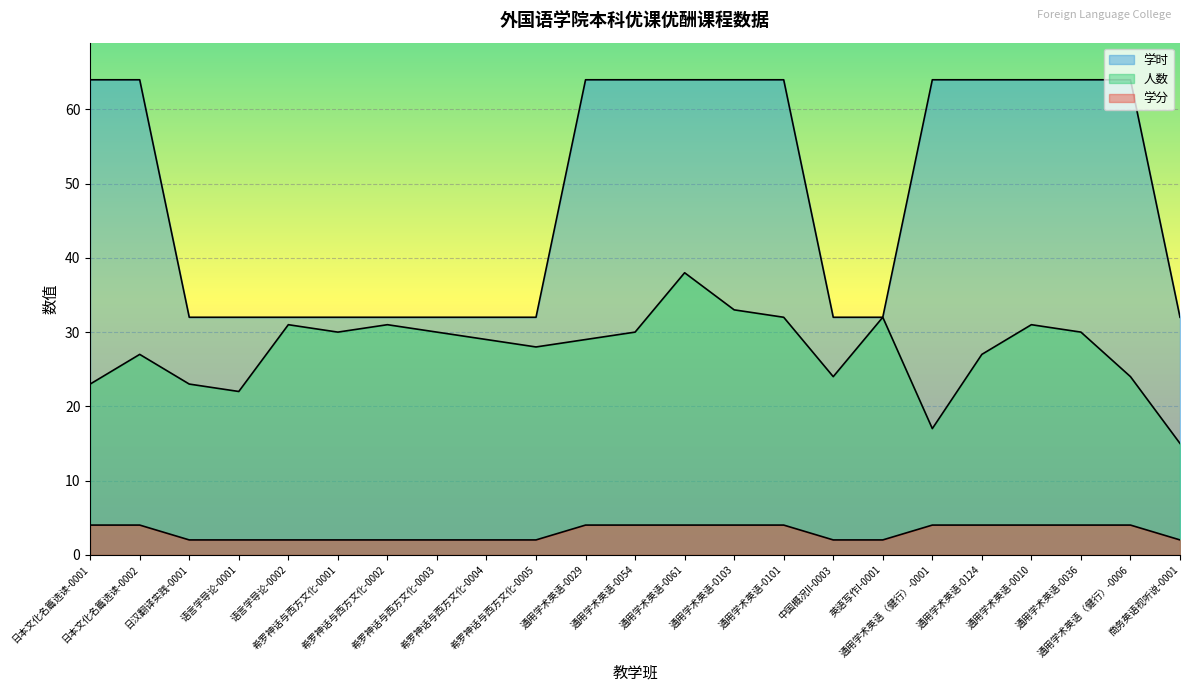

Does the chart display data point markers on the line(s)?

No